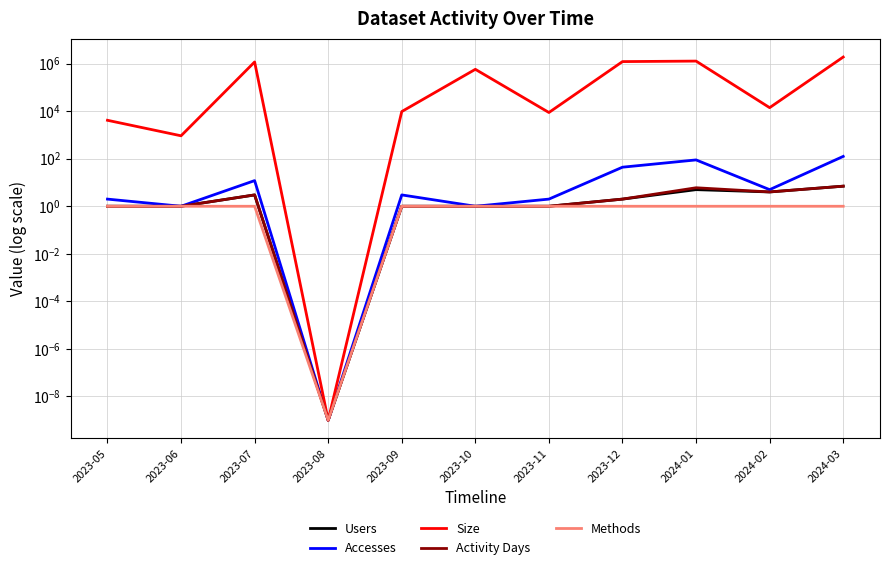

True or false: Accesses has more than 2 points higher than both neighbors.

True